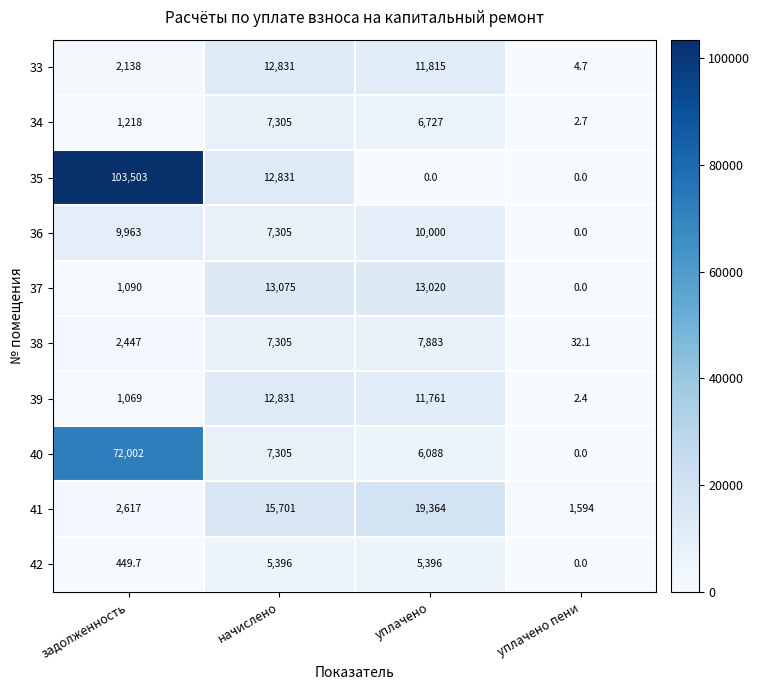

How many series are shown in this chart?

10